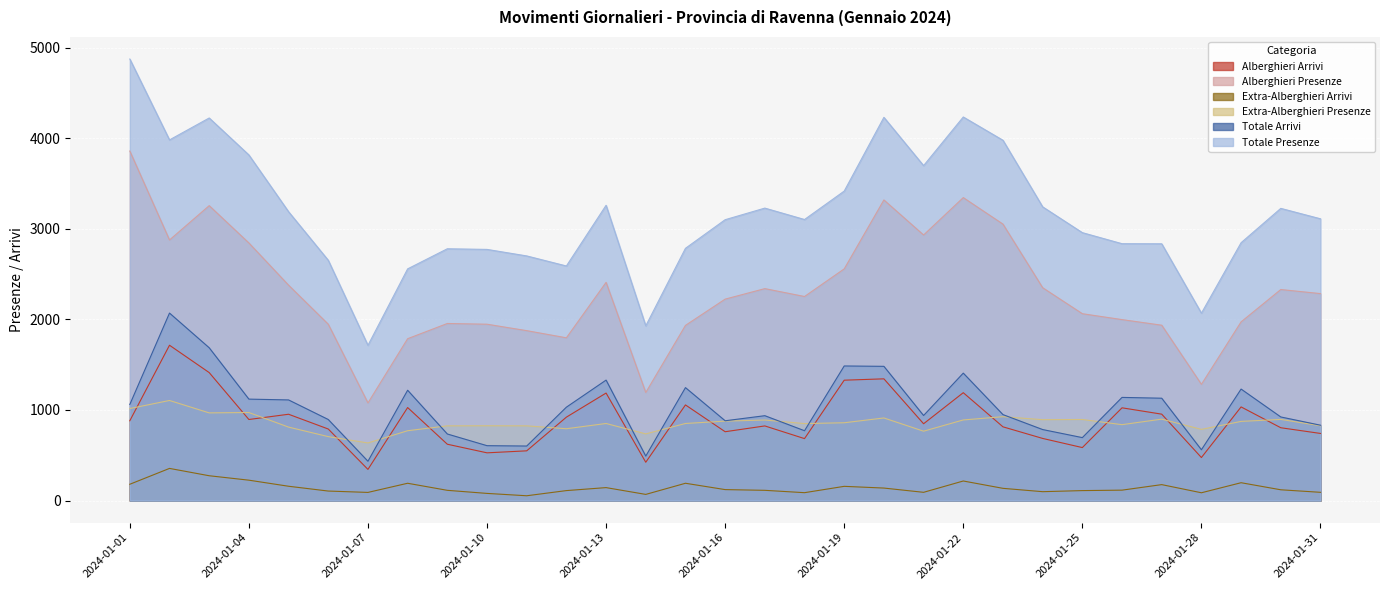

How many lines are shown in the chart?

6